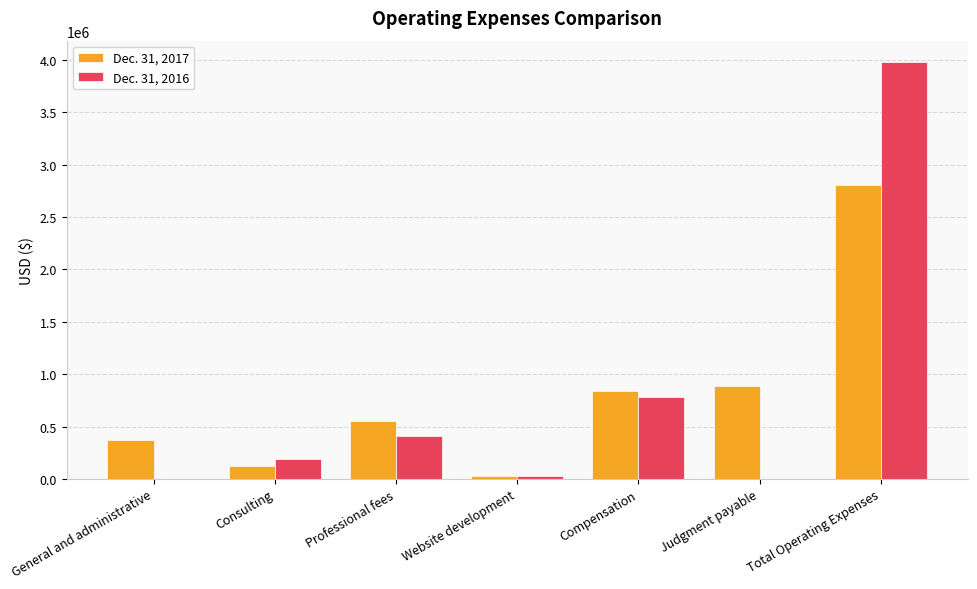

Which label corresponds to the largest value in the chart?

Total Operating Expenses